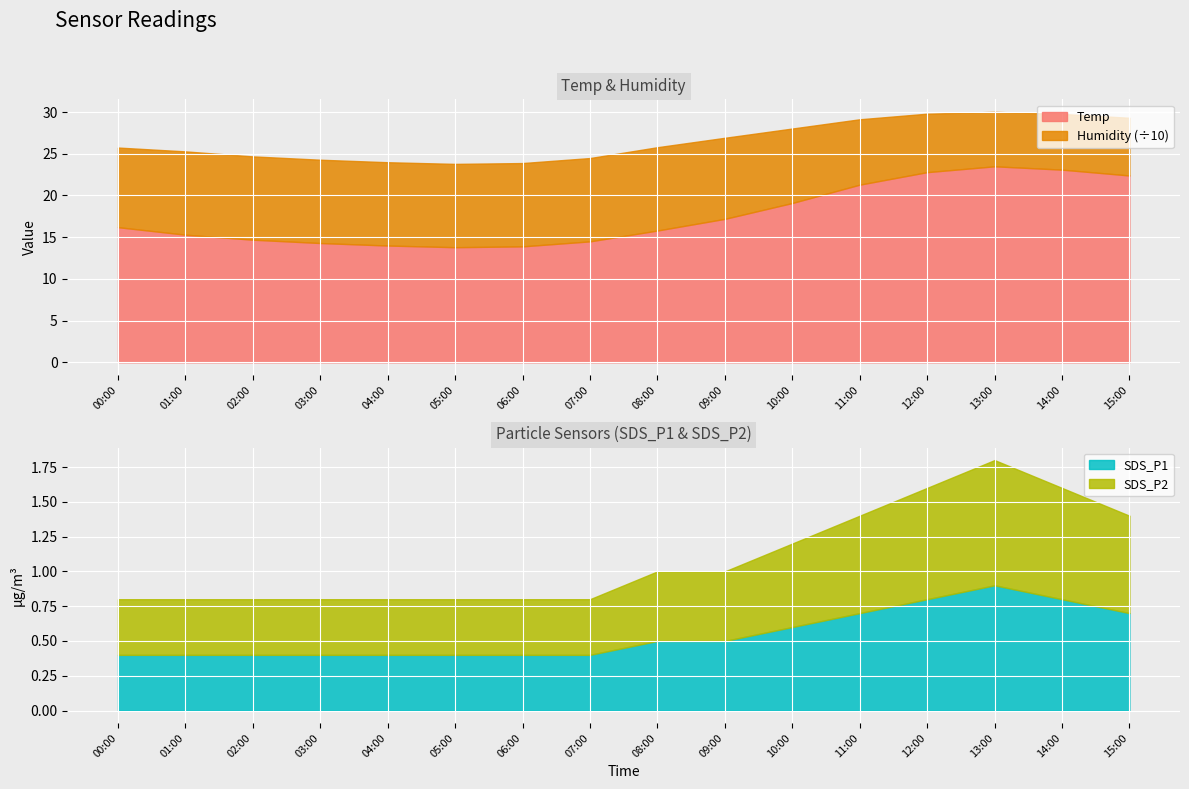

What is the smallest value displayed?

0.4